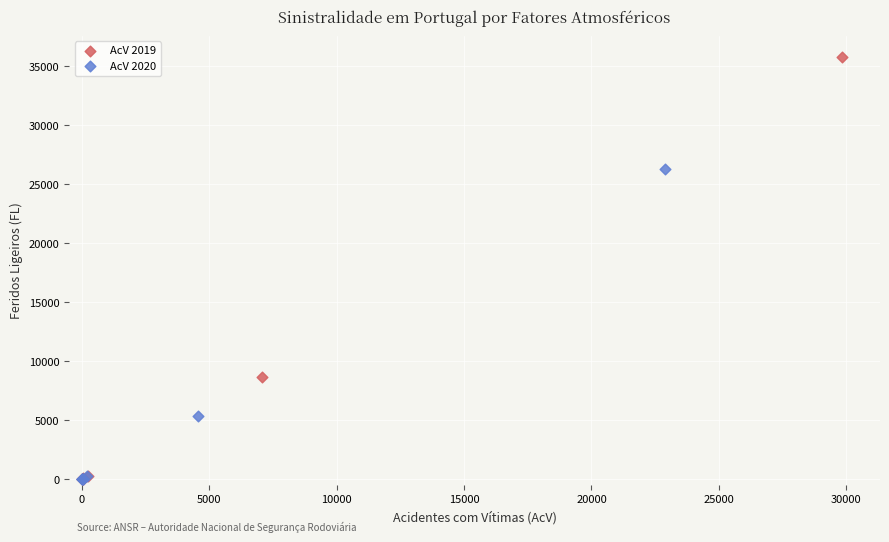

Which series has the largest Y range (max minus min)?

AcV 2019